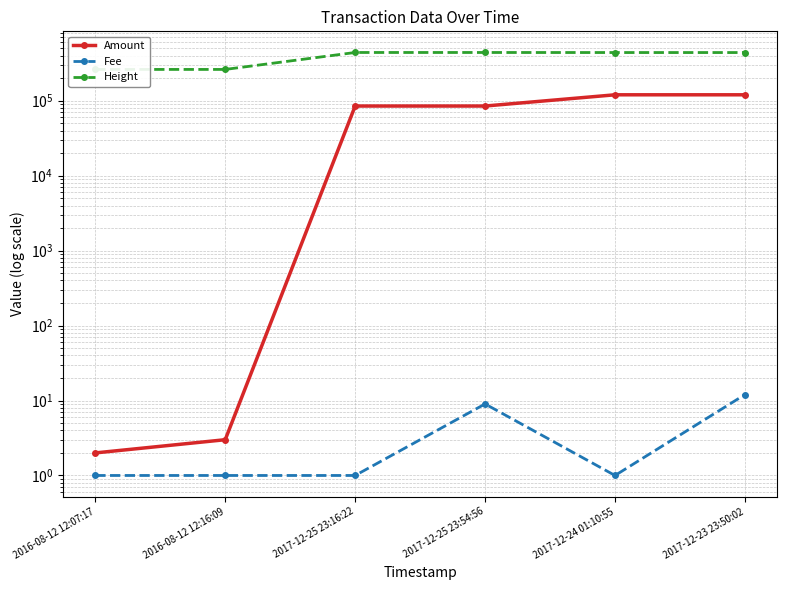

At which category is the sum across all series the highest?

2017-12-24 01:10:55